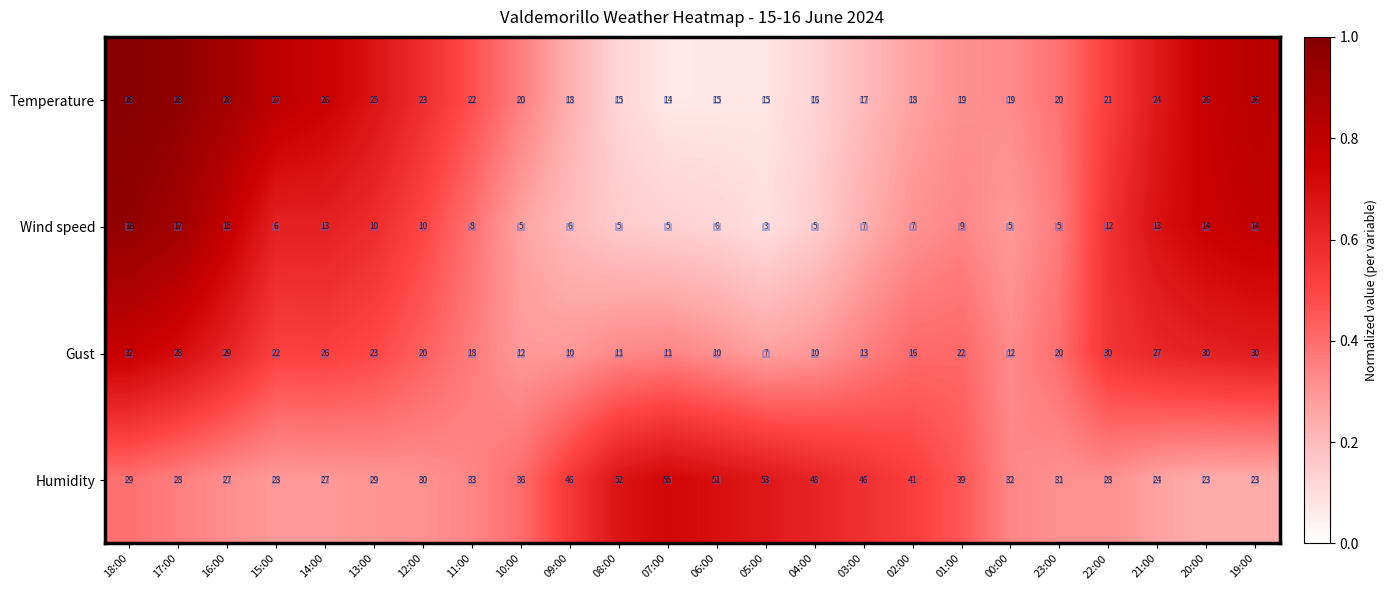

What is the smallest value displayed?

3